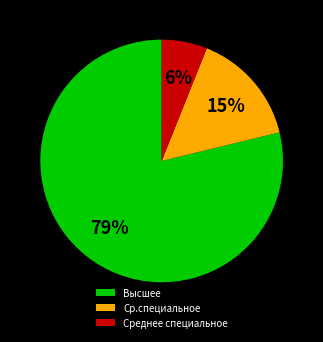

Does any single category account for the majority?

Yes